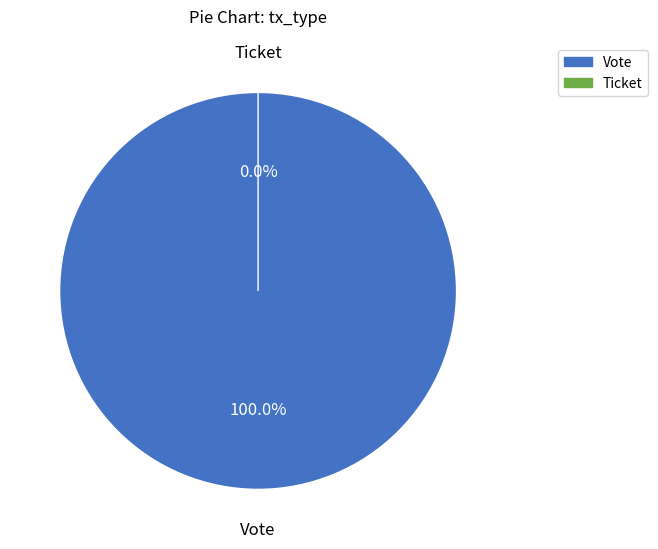

Which slice is the smallest?

Ticket